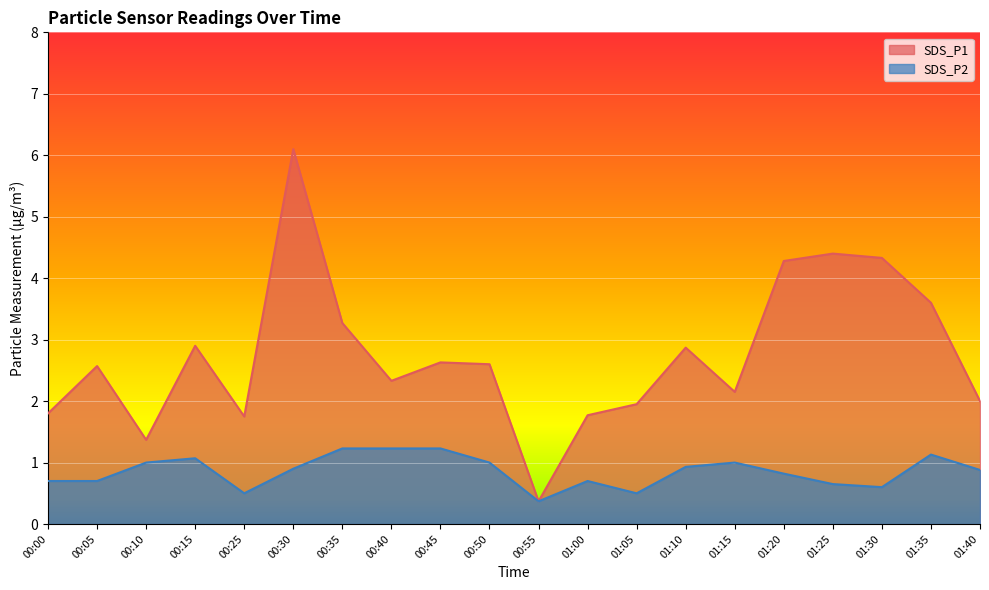

True or false: SDS_P1 has more than 2 points higher than both neighbors.

True